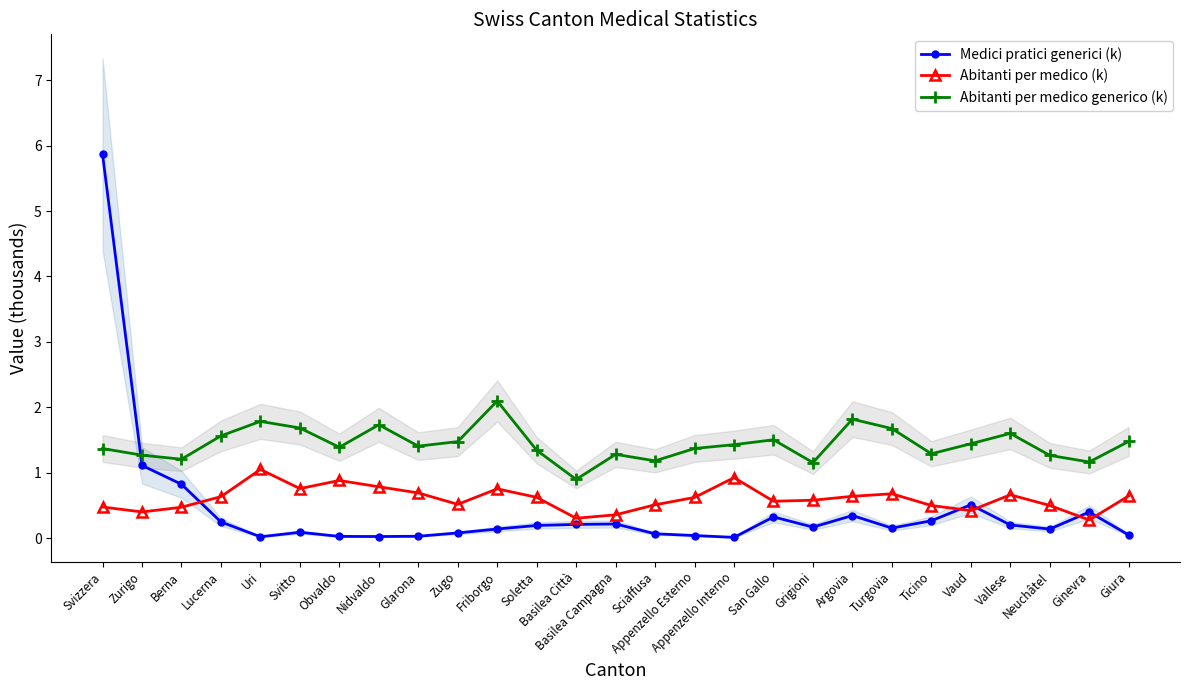

What is the sum of the Medici pratici generici (k) values at Zurigo and Argovia?

1.5